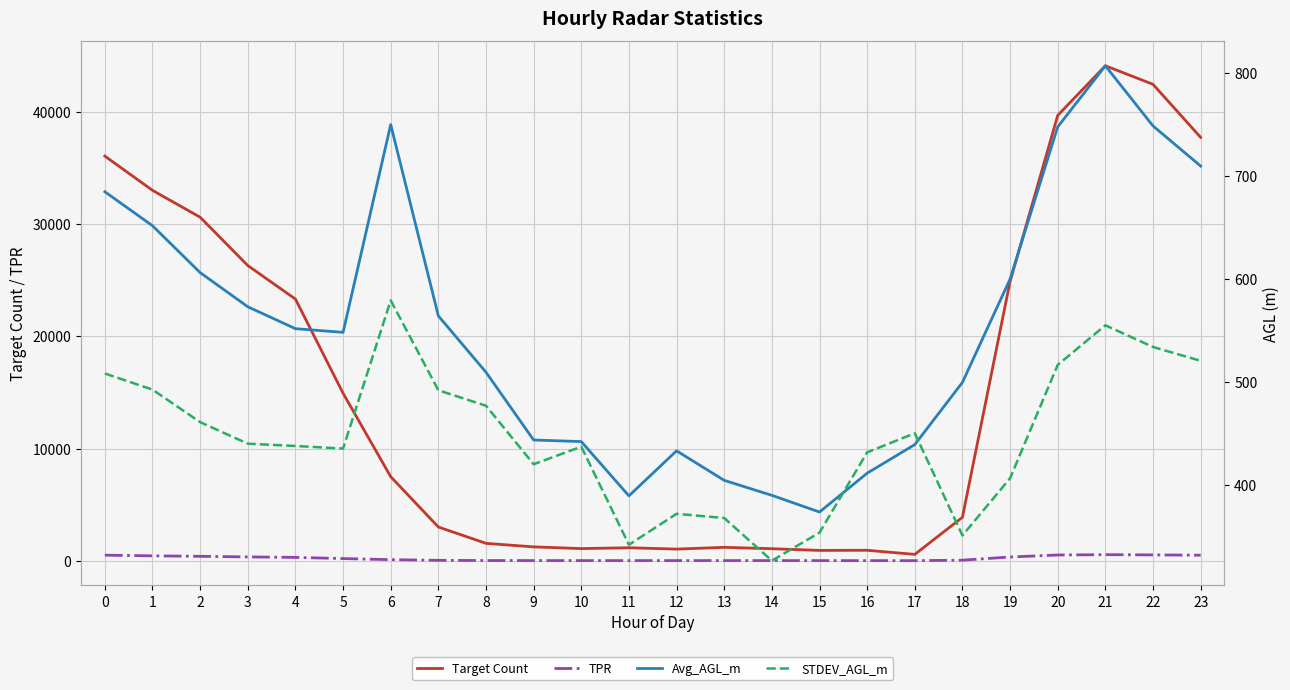

Reading right to left, extract all data points from this chart.

Target Count: 37726.0	42455.0	44108.0	39686.0	24889.0	3872.0	568.0	934.0	922.0	1075.0	1196.0	1039.0	1160.0	1084.0	1237.0	1552.0	3008.0	7490.0	14930.0	23318.0	26306.0	30612.0	33008.0	36057.0
TPR: 496.8	522.5	542.9	513.5	335.4	52.5	7.8	12.7	12.9	15.1	15.8	14.1	15.7	14.7	16.8	20.7	39.2	98.2	195.9	298.9	342.8	396.3	438.6	499.1
Avg_AGL_m: 709.9	748.8	807.3	747.9	600.1	499.8	439.4	411.6	373.9	390.1	404.7	433.4	389.6	442.3	443.9	509.7	564.4	750.1	548.4	552.0	573.2	606.4	651.9	685.0
STDEV_AGL_m: 520.7	534.2	555.2	516.8	406.7	351.2	450.4	431.9	353.9	326.7	368.1	372.2	342.1	437.4	420.3	477.1	492.2	579.4	435.6	438.1	440.3	461.2	492.8	508.5